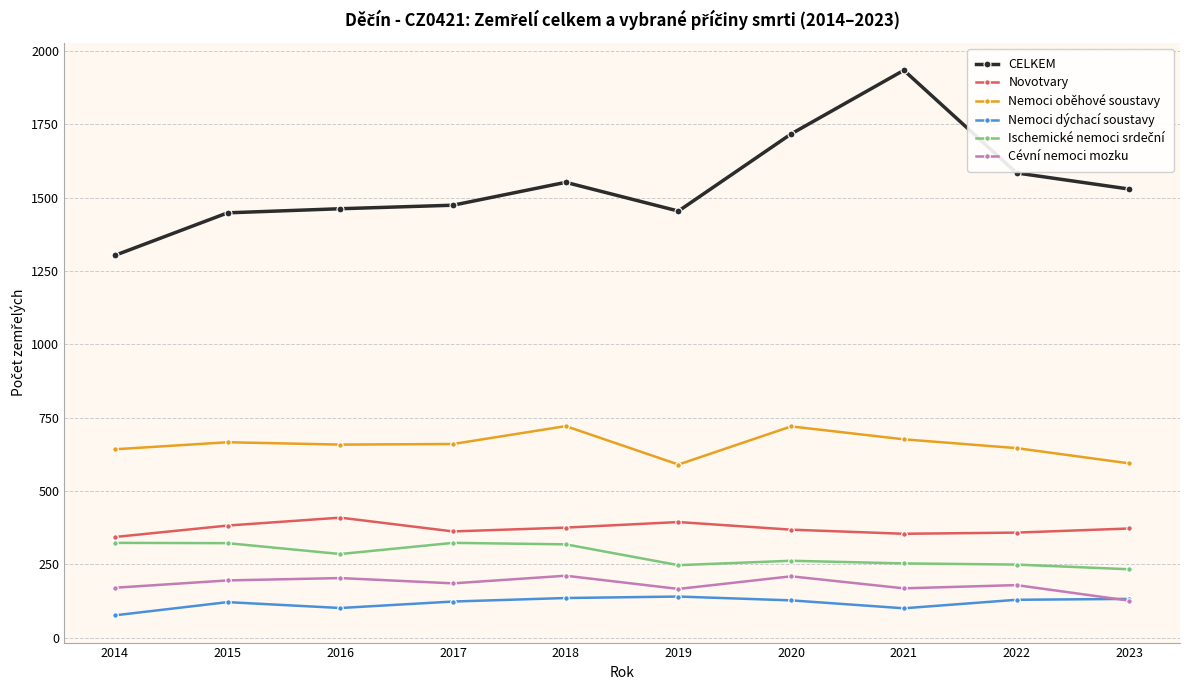

What is the value of the Novotvary point at the 6th from the left?

394